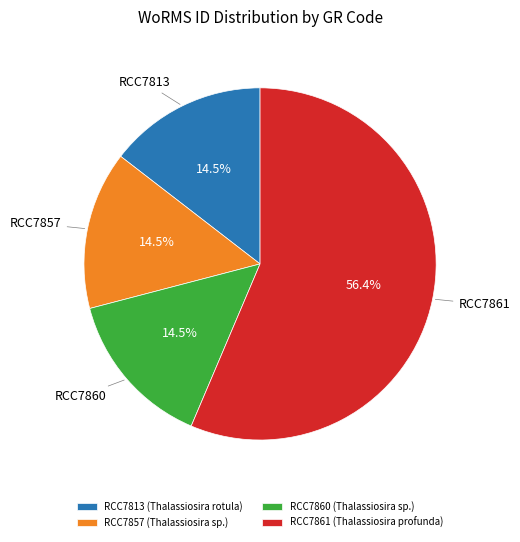

Which slice represents more than half of the pie?

RCC7861